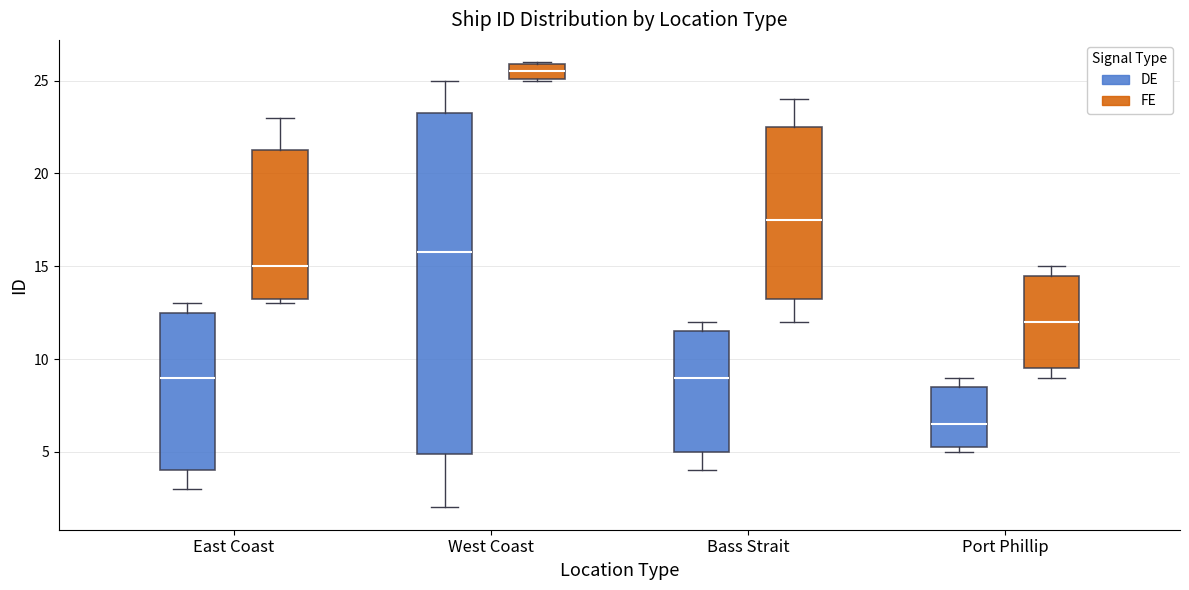

Reading left to right, transcribe this box plot: for each box, give where its median line is, the range the box spans, and where its two whiskers end, as read against the y-axis. The values are not printed on the chart, so give them approximately, as read against the axis.

East Coast (DE): median 9.0, box 4.0 to 12.5, whiskers 3.0 to 13.0
East Coast (FE): median 15.0, box 13.5 to 21.5, whiskers 13.0 to 23.0
West Coast (DE): median 16.0, box 5.0 to 23.5, whiskers 2.0 to 25.0
West Coast (FE): median 25.5, box 25.0 to 26.0, whiskers 25.0 to 26.0
Bass Strait (DE): median 9.0, box 5.0 to 11.5, whiskers 4.0 to 12.0
Bass Strait (FE): median 17.5, box 13.5 to 22.5, whiskers 12.0 to 24.0
Port Phillip (DE): median 6.5, box 5.5 to 8.5, whiskers 5.0 to 9.0
Port Phillip (FE): median 12.0, box 9.5 to 14.5, whiskers 9.0 to 15.0